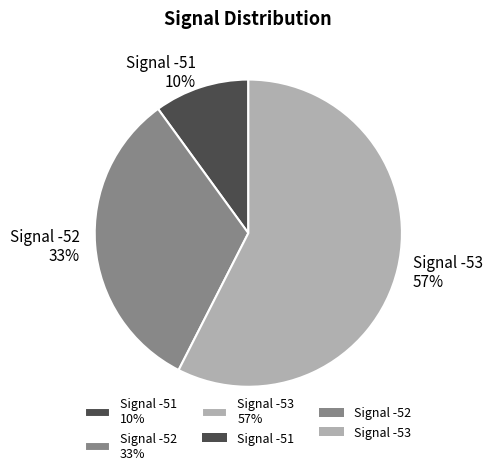

Is it true that Signal -52 33% is 22% of the pie?

False